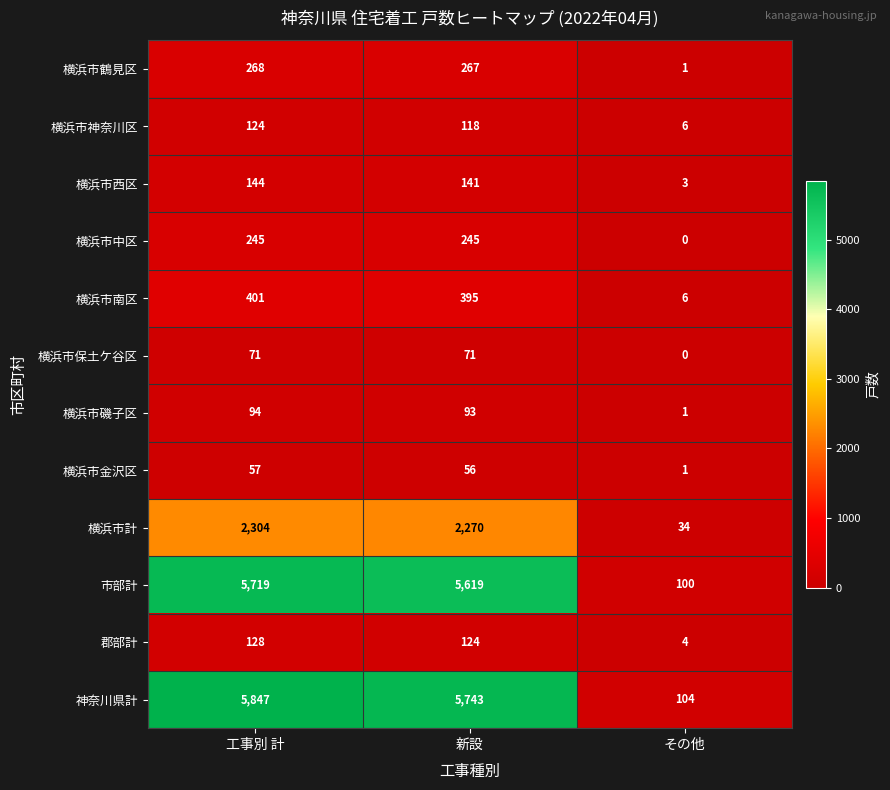

At which label does 郡部計 reach its minimum?

その他